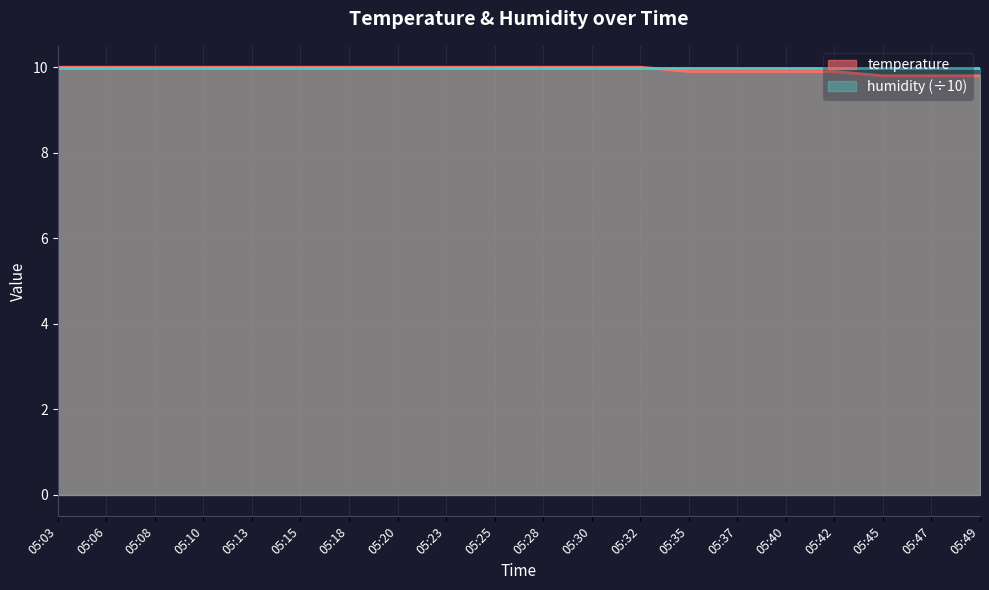

Where is the data nearest to the value 9?

05:45